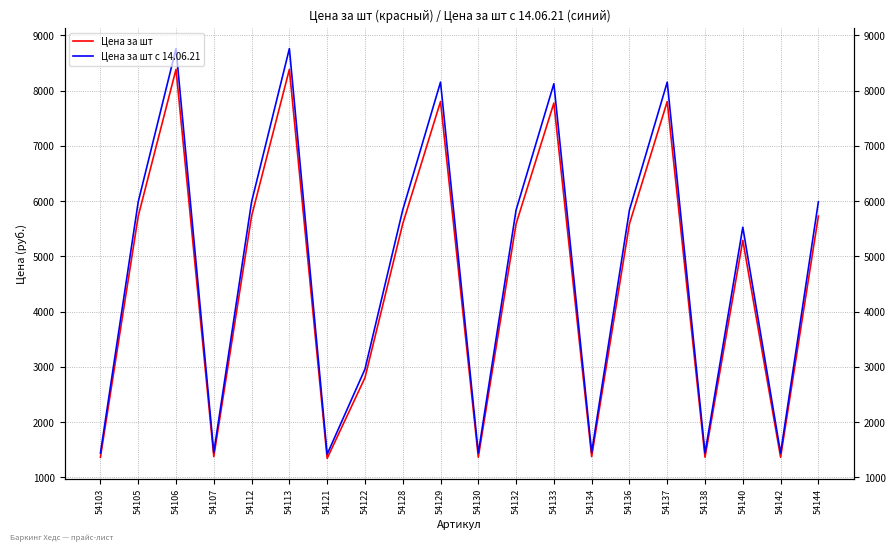

Rank the categories by Цена за шт value from highest to lowest.

54106, 54113, 54129, 54137, 54133, 54105, 54112, 54144, 54128, 54132, 54136, 54140, 54122, 54107, 54134, 54103, 54130, 54138, 54142, 54121